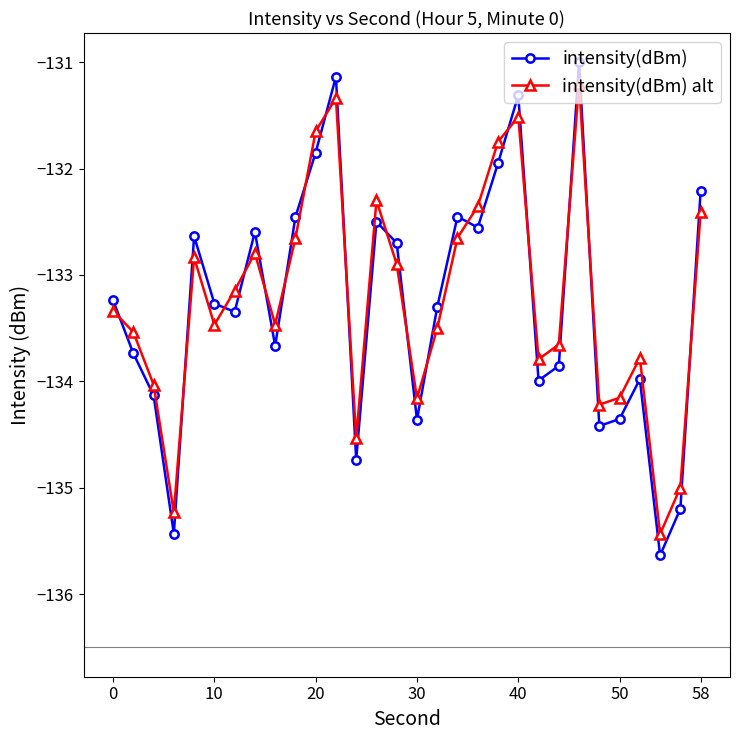

How many intersections are there between intensity(dBm) alt and intensity(dBm)?

18